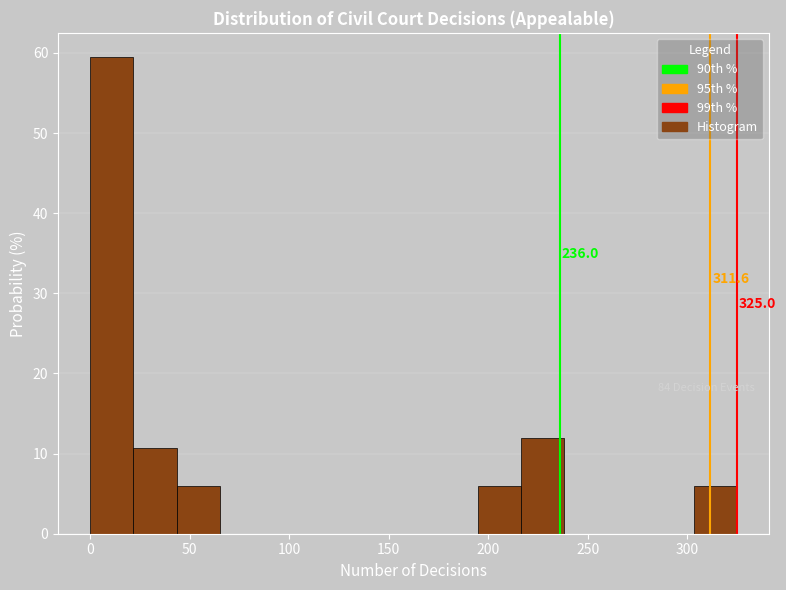

Over which range of the x-axis is the bar tallest?

0 to 20